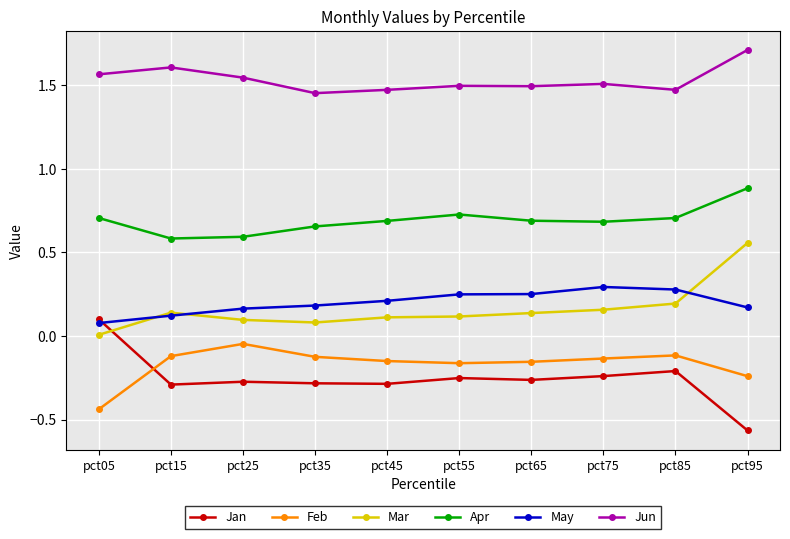

True or false: Jun and Jan cross at least once.

False